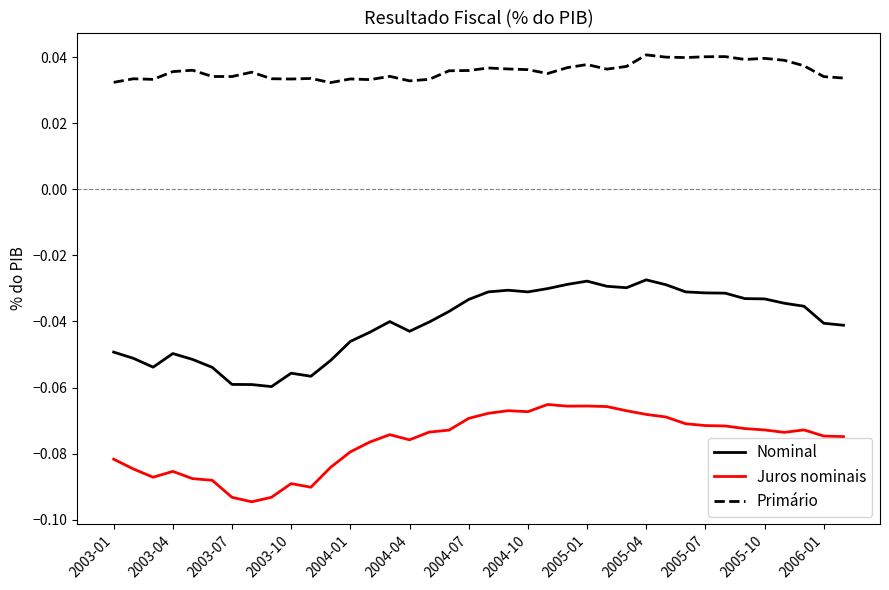

True or false: Primário and Juros nominais intersect in this chart.

False